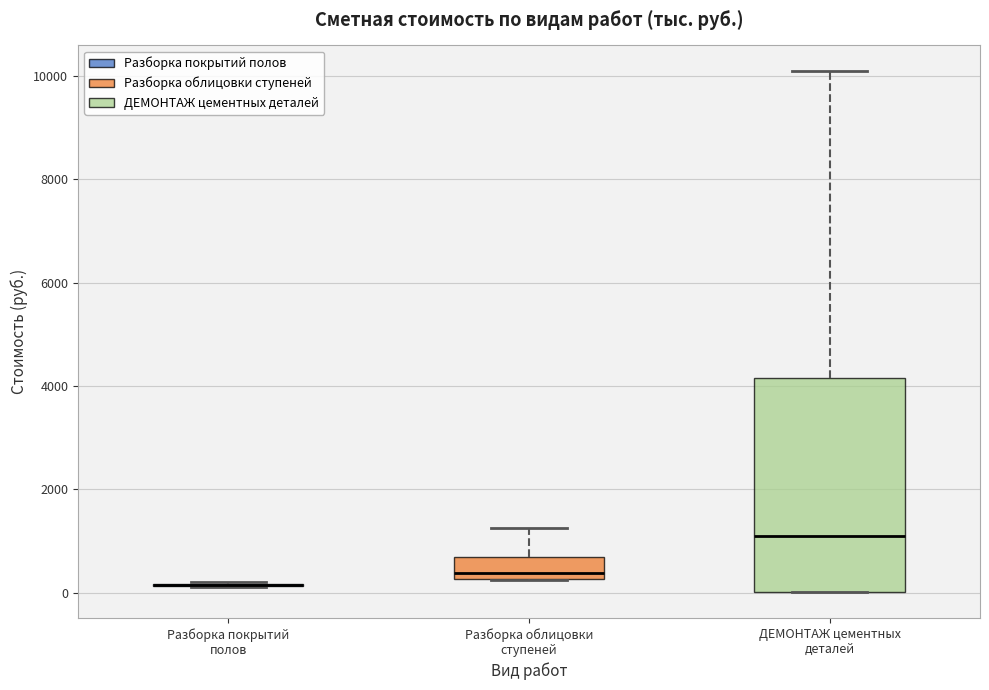

Reading left to right, read every box against the y-axis: the position of its median line, the range the box covers, and the ends of its whiskers. The values are not printed on the chart, so give them approximately, as read against the axis.

Разборка покрытий полов: box collapsed to a line at 200, whiskers 200 to 200
Разборка облицовки ступеней: median 400, box 200 to 800, whiskers 200 to 1200
ДЕМОНТАЖ цементных деталей: median 1000, box 0 to 4200, whiskers 0 to 10000